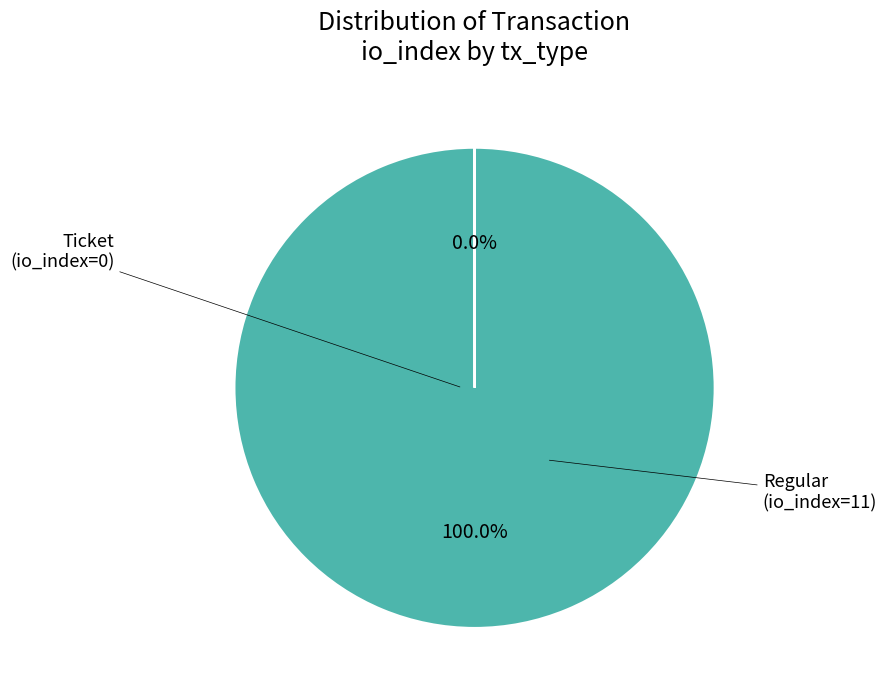

Is there any slice that represents more than half of the pie?

Yes